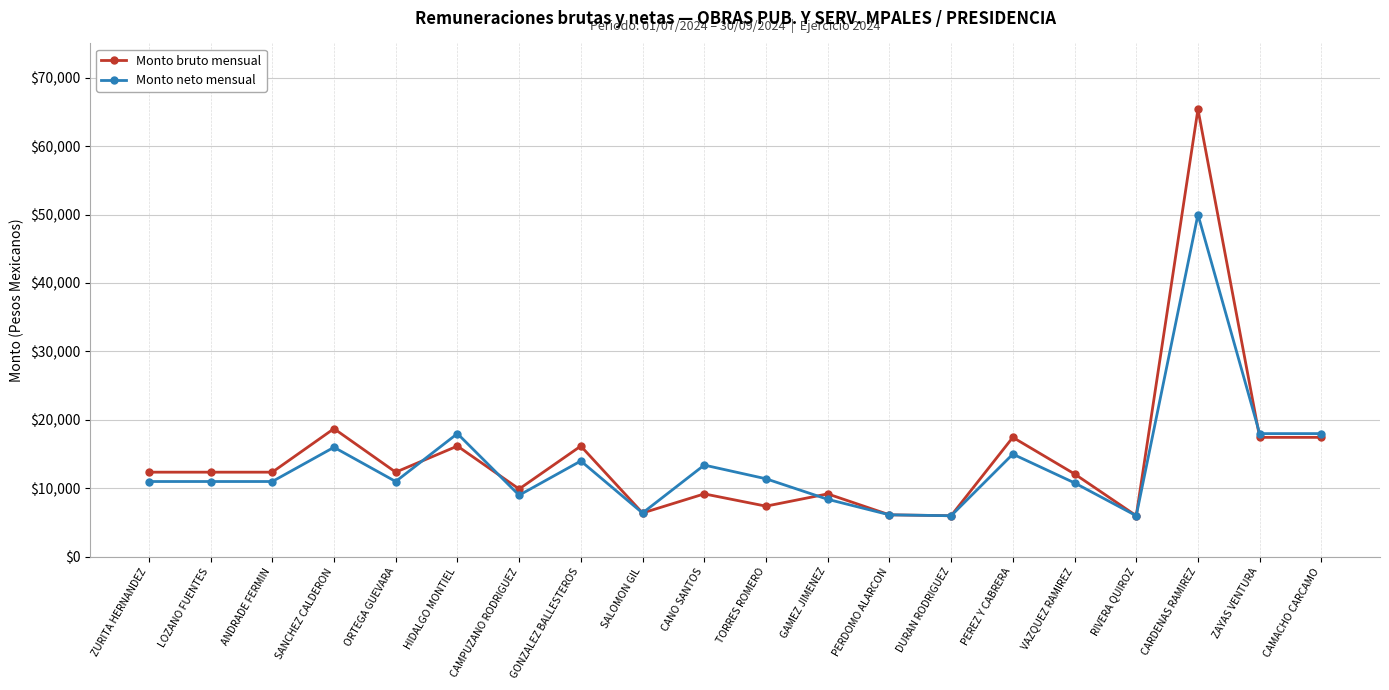

The value of Monto bruto mensual at CARDENAS RAMIREZ is 37950.8. True or false?

False